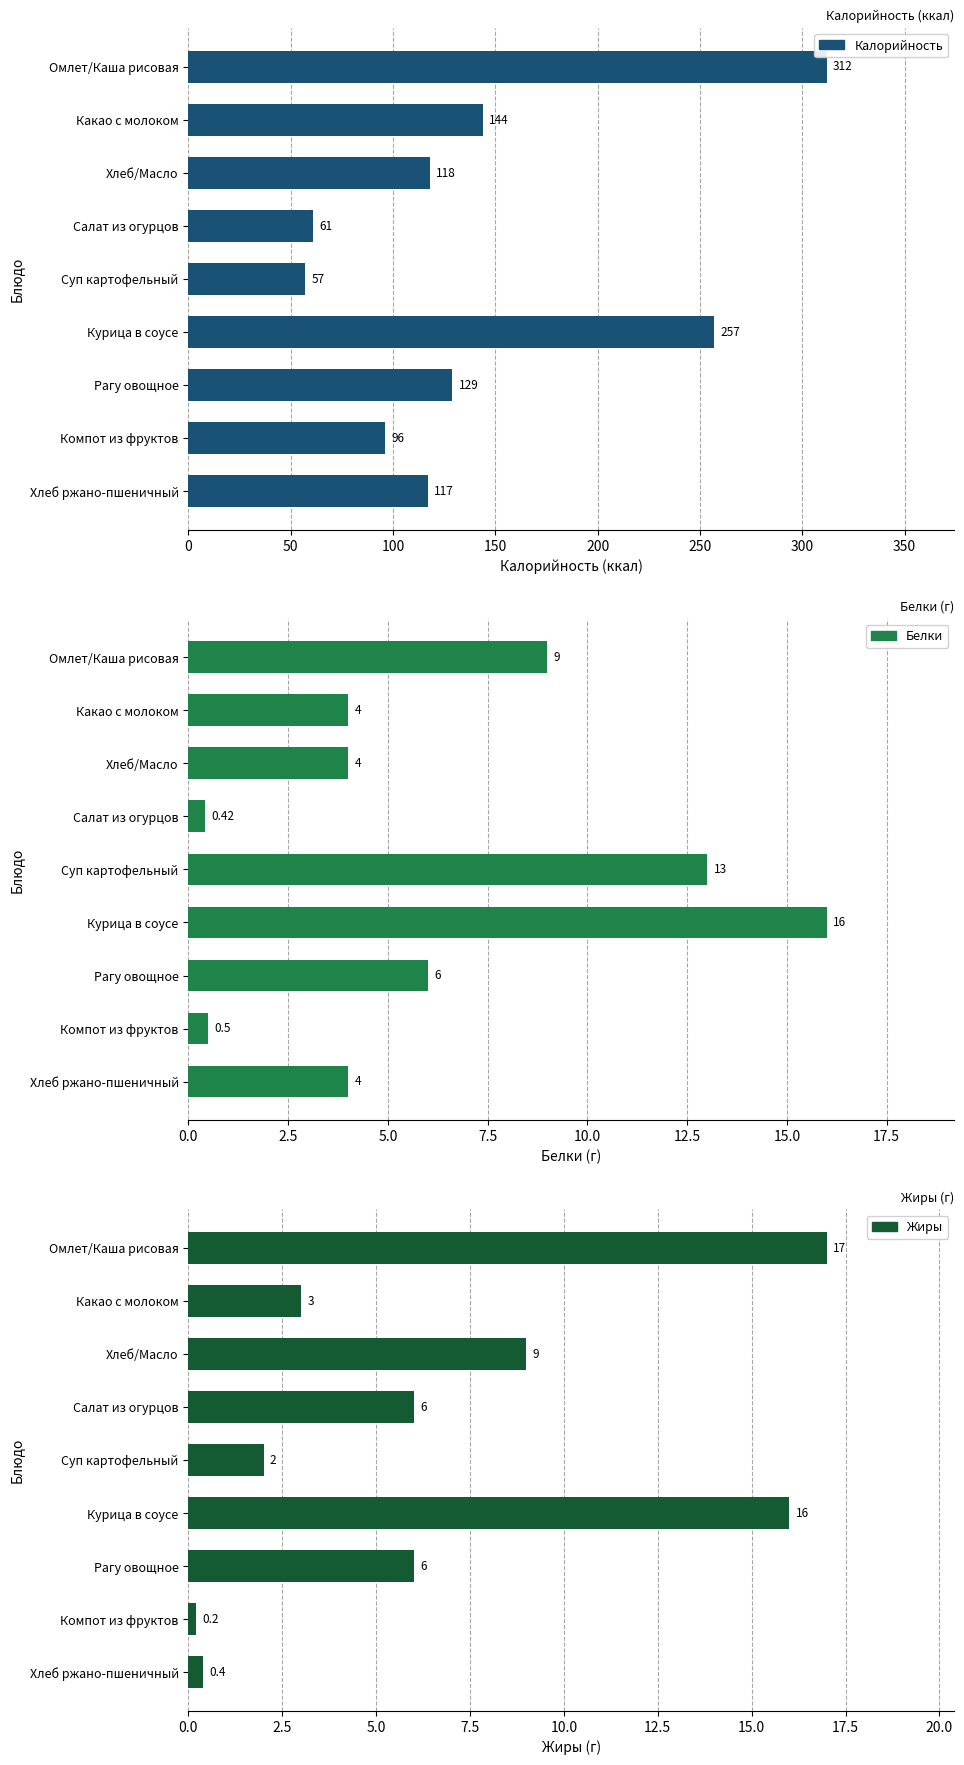

Is the value of Жиры at Салат из огурцов greater than the value of Белки at Курица в соусе?

No